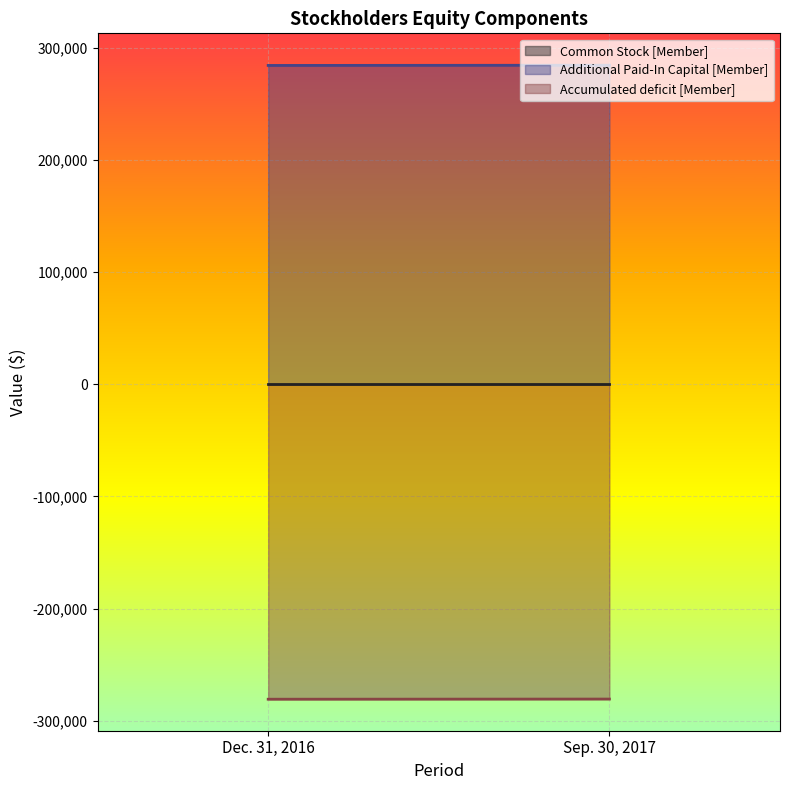

How many data points does each series have?

2